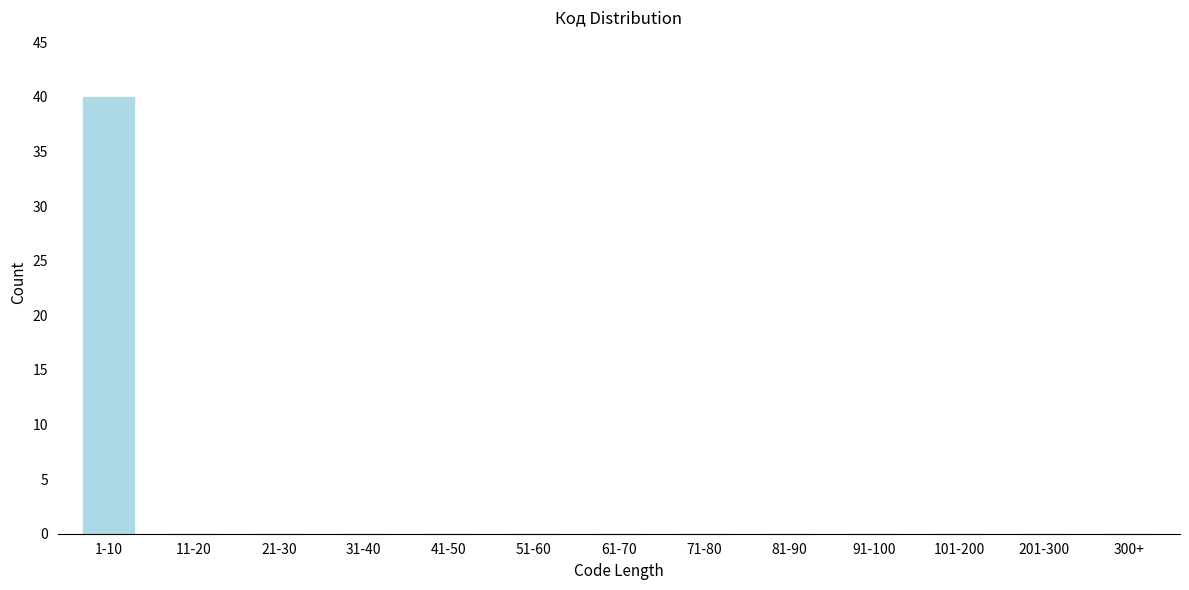

Reading right to left, what are all the values shown in this chart?

300+=0	201-300=0	101-200=0	91-100=0	81-90=0	71-80=0	61-70=0	51-60=0	41-50=0	31-40=0	21-30=0	11-20=0	1-10=40